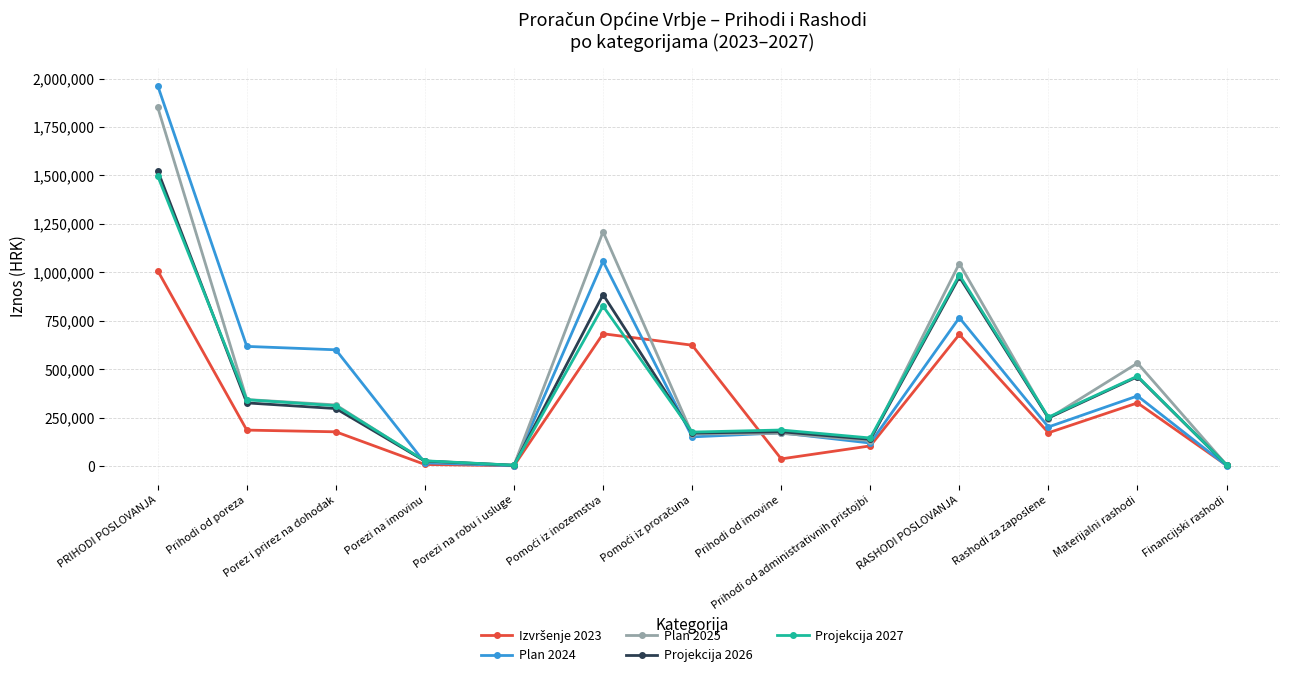

True or false: Projekcija 2026 has more than 1 points higher than both neighbors.

True